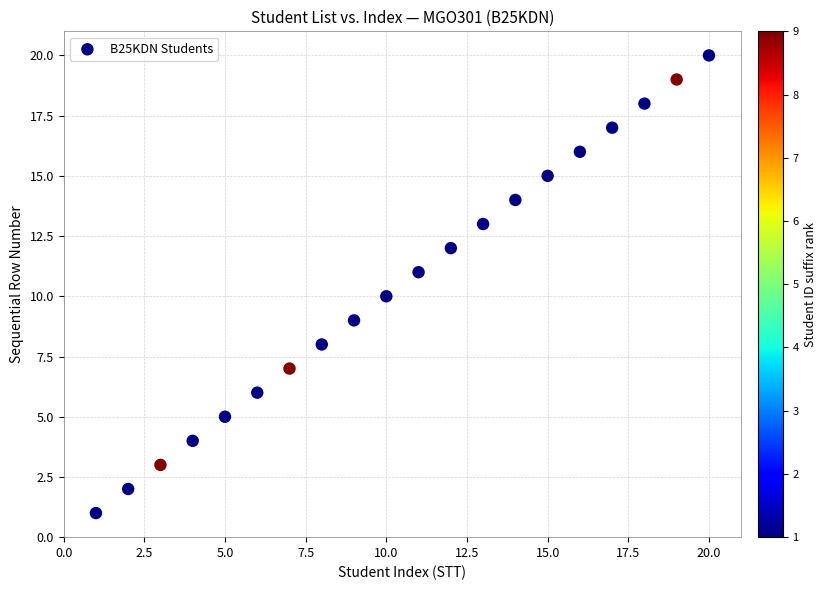

What is the range of X values (max minus min)?

19